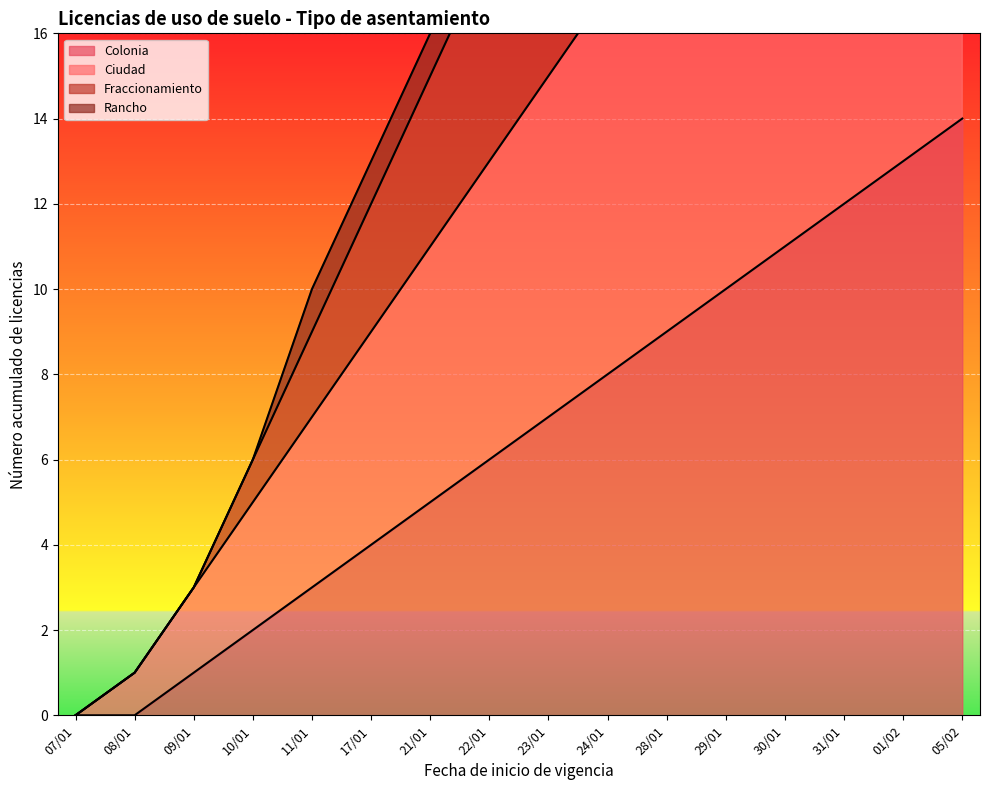

The value of Colonia at 30/01 is 11. True or false?

True